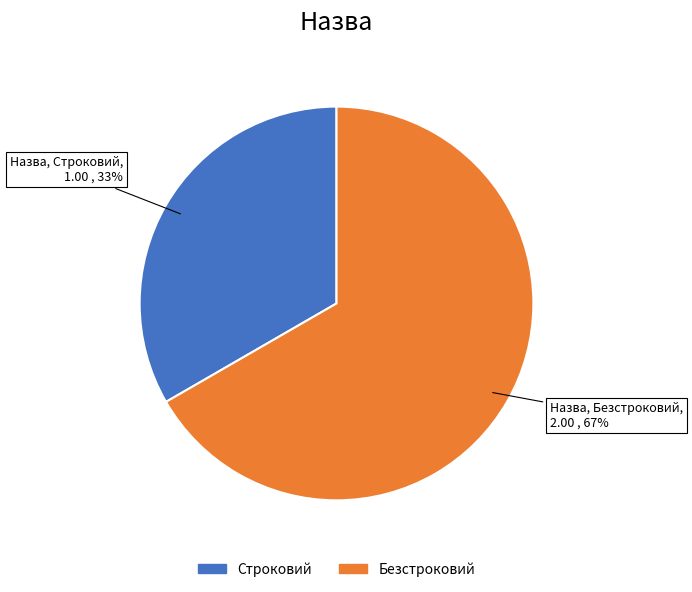

To the nearest percent, what percentage of the pie is Безстроковий?

67%